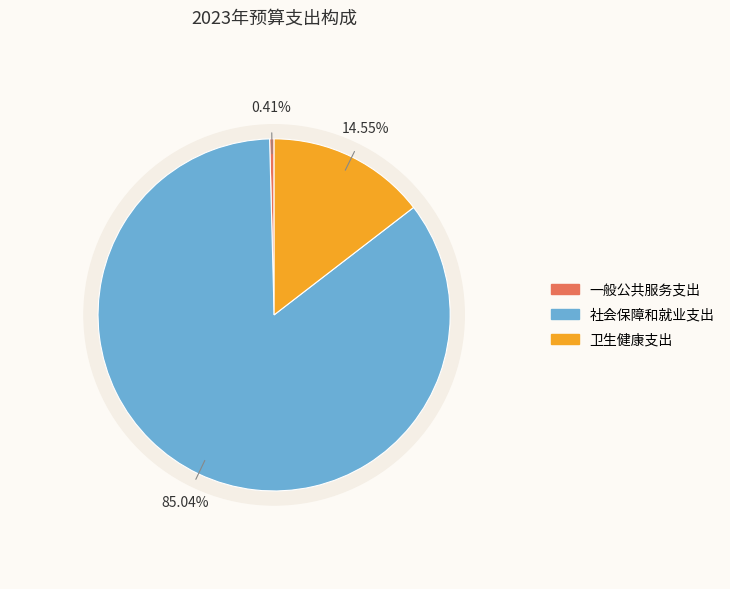

What is the smallest slice in the pie chart?

一般公共服务支出